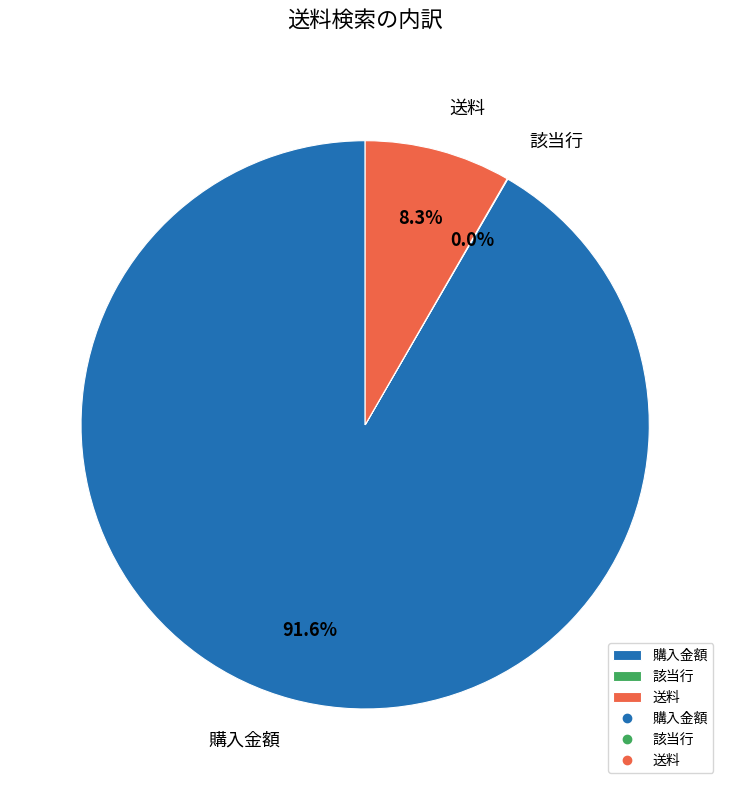

What percentage is NOT represented by 送料?

91.7%